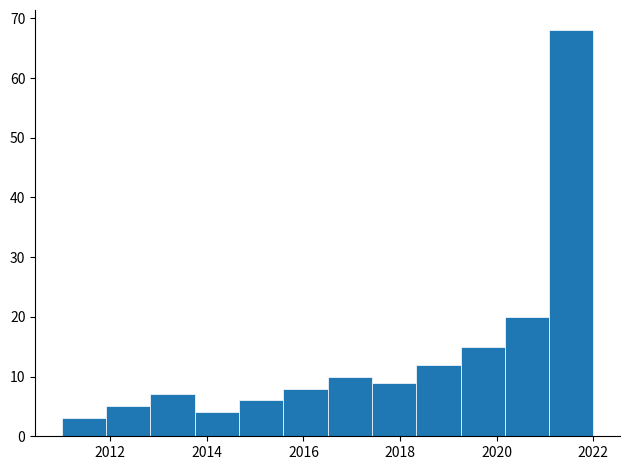

Reading left to right, transcribe this chart: for each bar, give the range it covers on the x-axis and its height. Neither the bar edges nor the heights are printed on the chart, so give them approximately, as read against the axes.

2011.0 to 2012.0: 3
2012.0 to 2012.8: 5
2012.8 to 2013.8: 7
2013.8 to 2014.6: 4
2014.6 to 2015.6: 6
2015.6 to 2016.6: 8
2016.6 to 2017.4: 10
2017.4 to 2018.4: 9
2018.4 to 2019.2: 12
2019.2 to 2020.2: 15
2020.2 to 2021.0: 20
2021.0 to 2022.0: 68